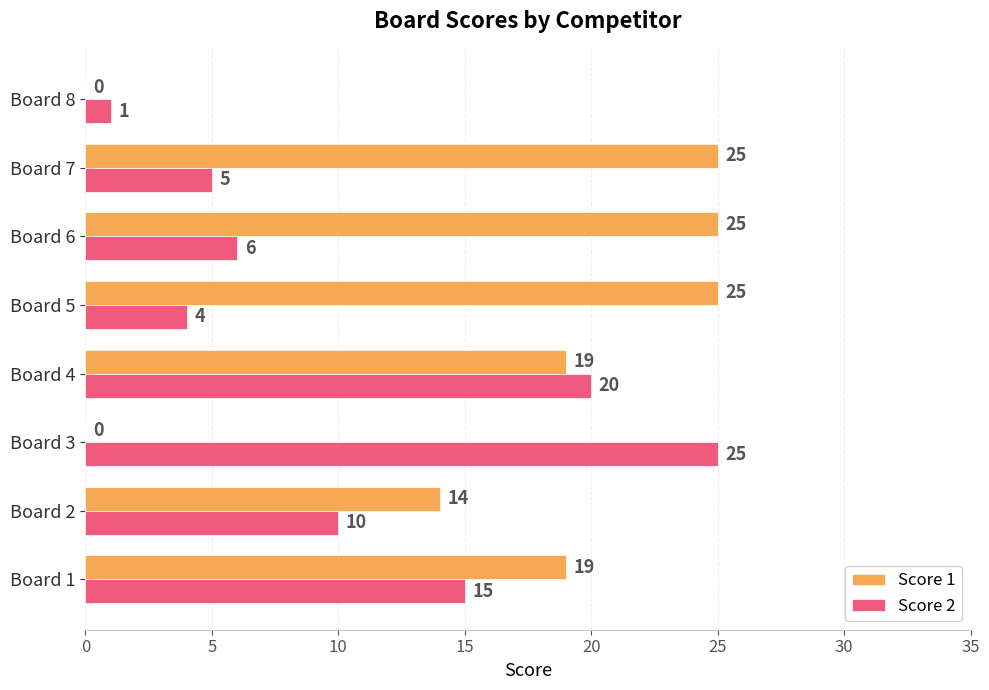

Which series has the largest total across all categories?

Score 1